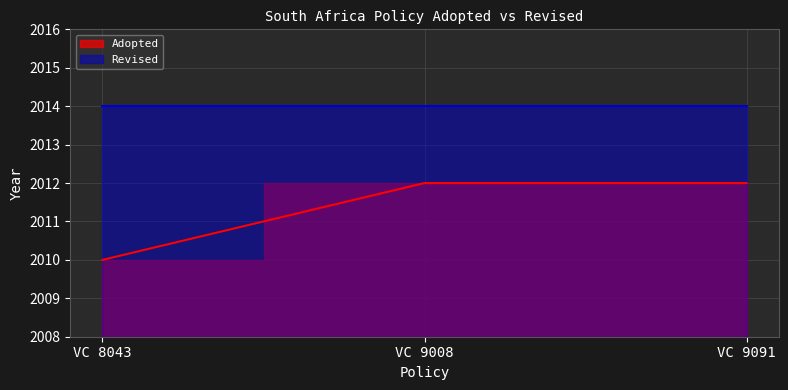

At which category does the chart reach its minimum across all series?

VC 8043